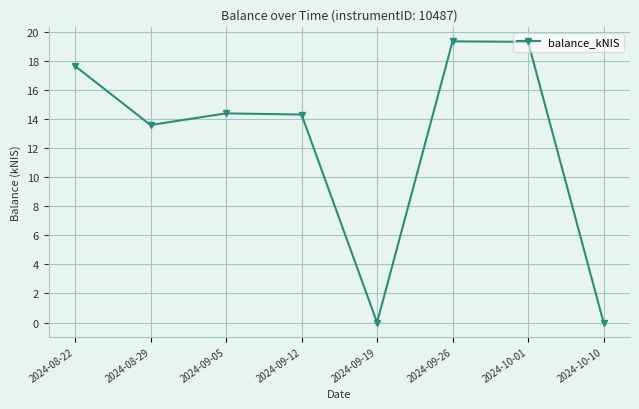

How many values are below 14?

3